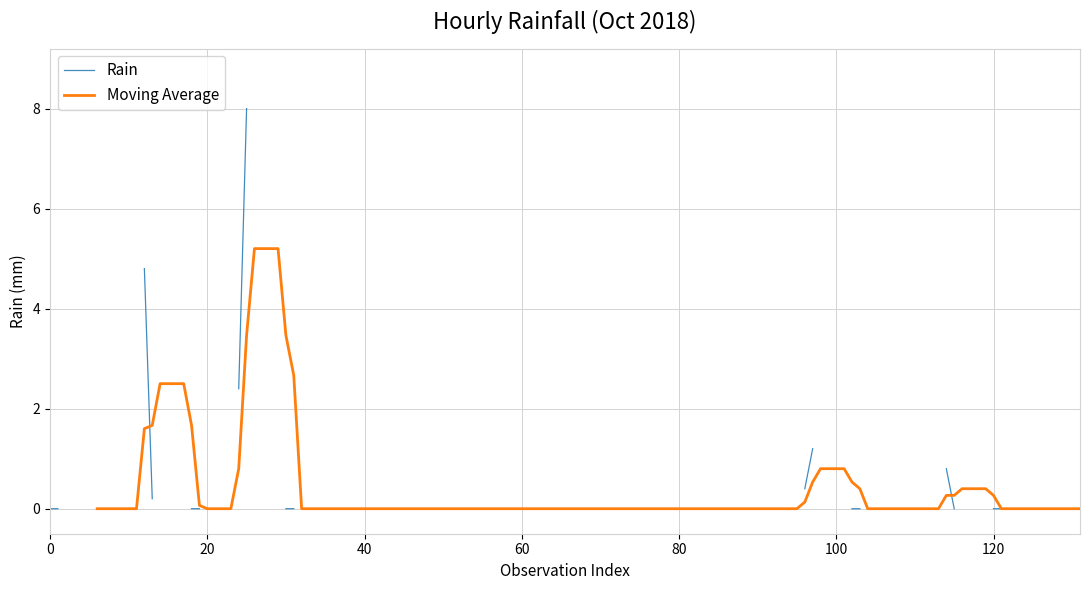

What is the difference between the maximum and minimum values?

8.0